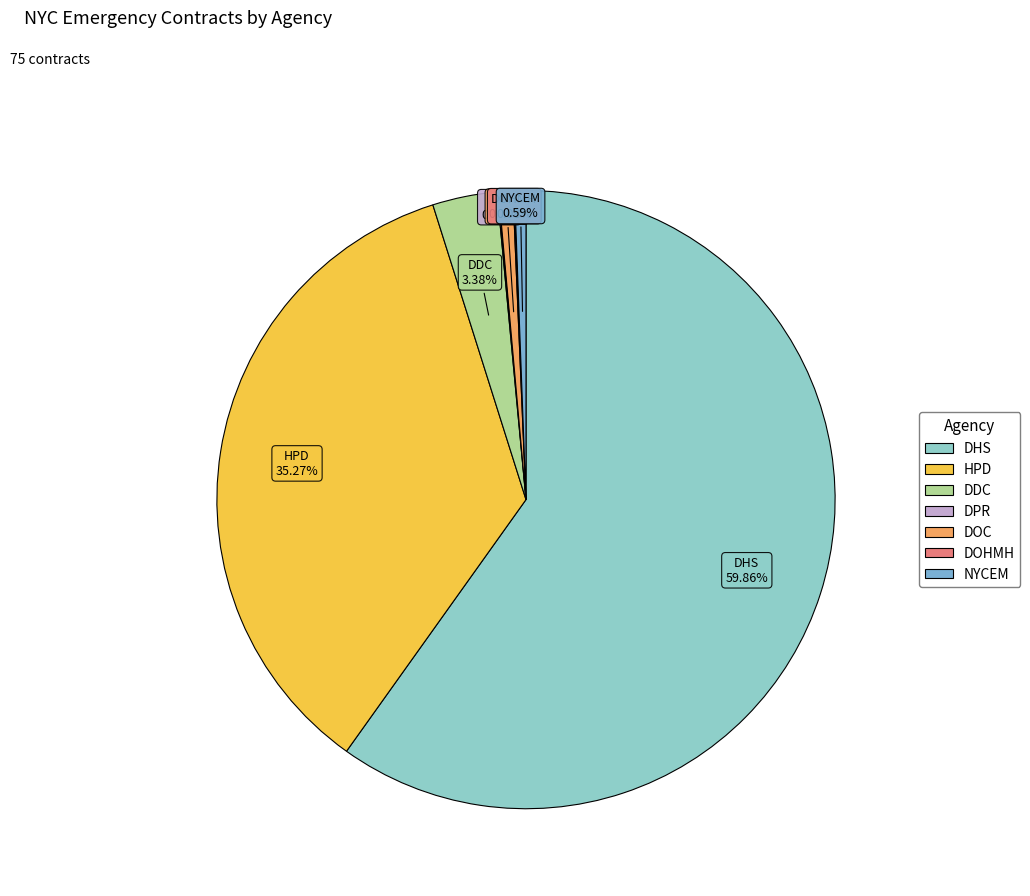

What percentage is the DHS slice, to the nearest percent?

60%